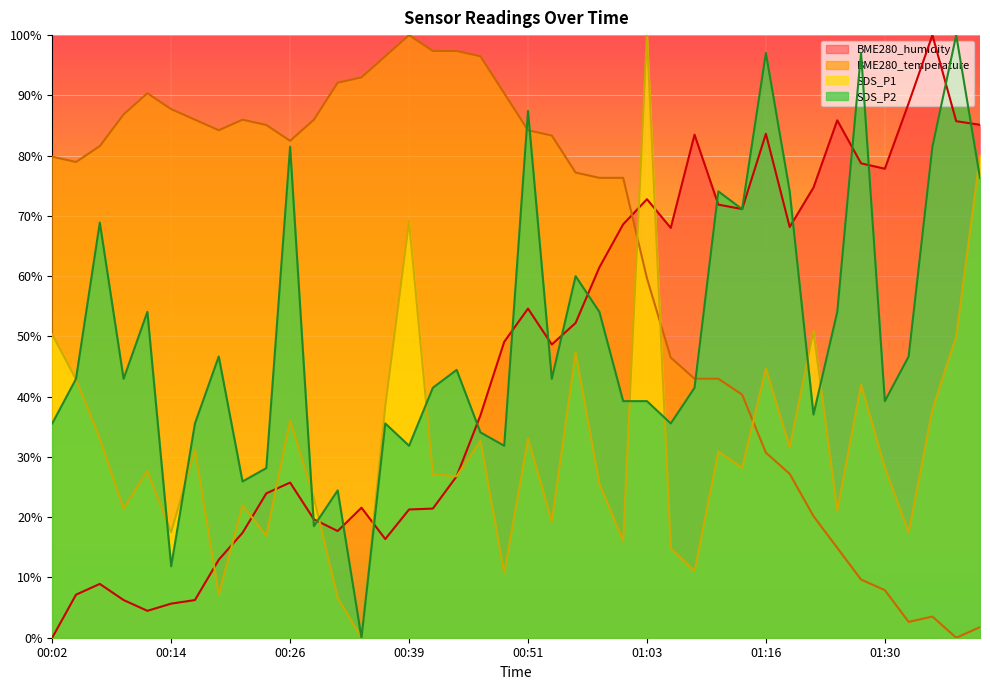

Is the value of BME280_humidity at 01:38 greater than the value of BME280_temperature at 00:39?

No